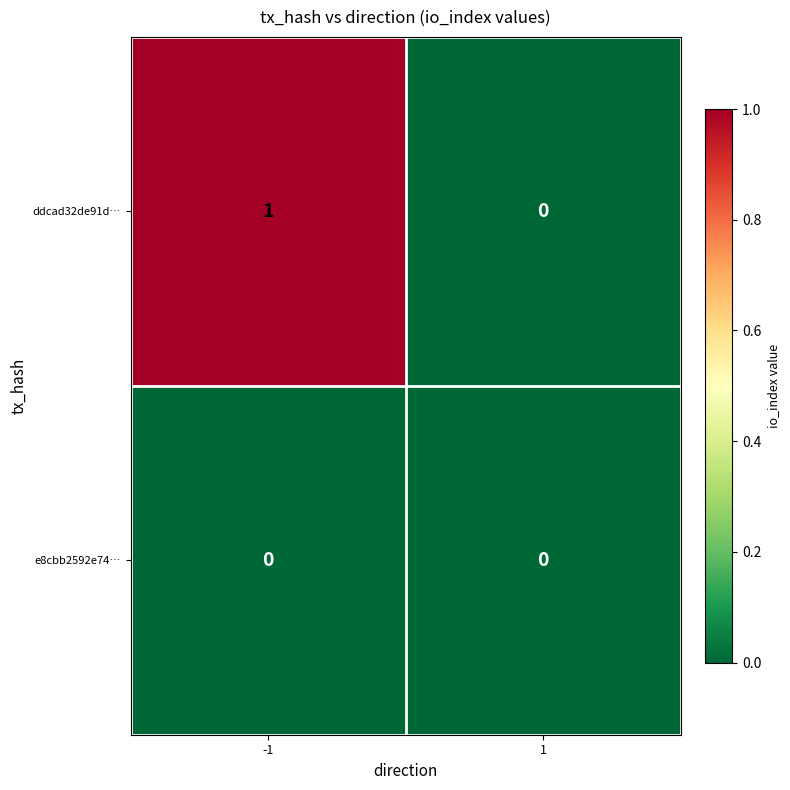

Rank the series at -1 from lowest to highest value.

e8cbb2592e74…, ddcad32de91d…